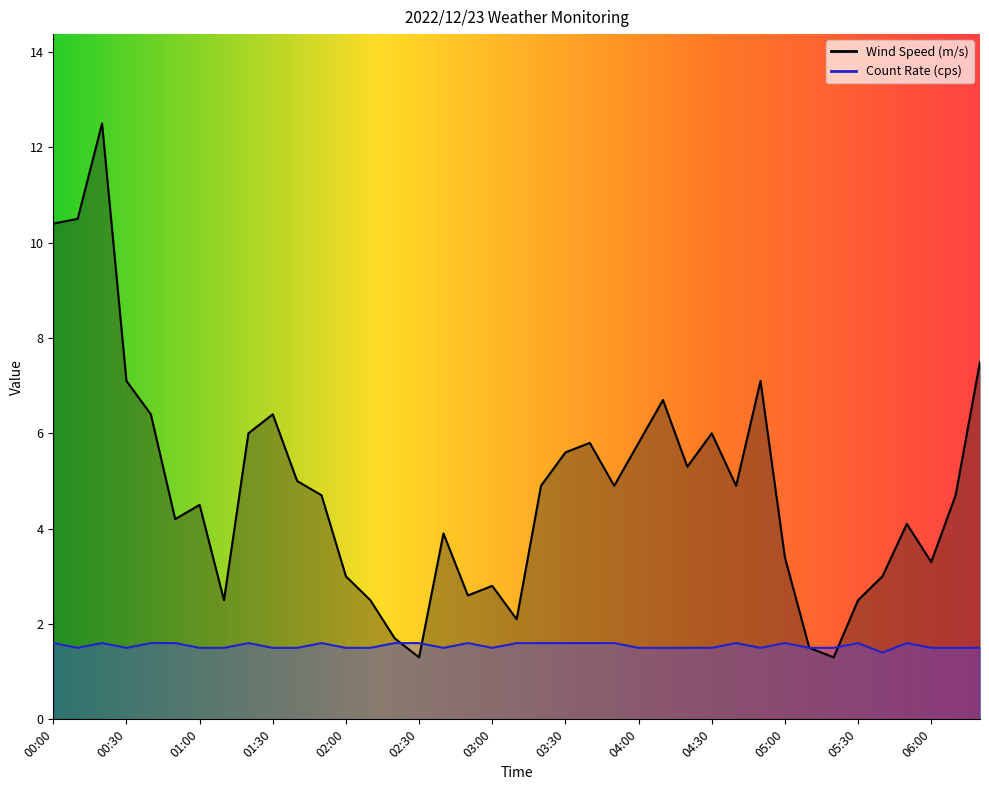

Reading left to right, what are all the values shown in this chart?

Wind Speed (m/s): 10.4	10.5	12.5	7.1	6.4	4.2	4.5	2.5	6.0	6.4	5.0	4.7	3.0	2.5	1.7	1.3	3.9	2.6	2.8	2.1	4.9	5.6	5.8	4.9	5.8	6.7	5.3	6.0	4.9	7.1	3.4	1.5	1.3	2.5	3.0	4.1	3.3	4.7	7.5
Count Rate (cps): 1.6	1.5	1.6	1.5	1.6	1.6	1.5	1.5	1.6	1.5	1.5	1.6	1.5	1.5	1.6	1.6	1.5	1.6	1.5	1.6	1.6	1.6	1.6	1.6	1.5	1.5	1.5	1.5	1.6	1.5	1.6	1.5	1.5	1.6	1.4	1.6	1.5	1.5	1.5